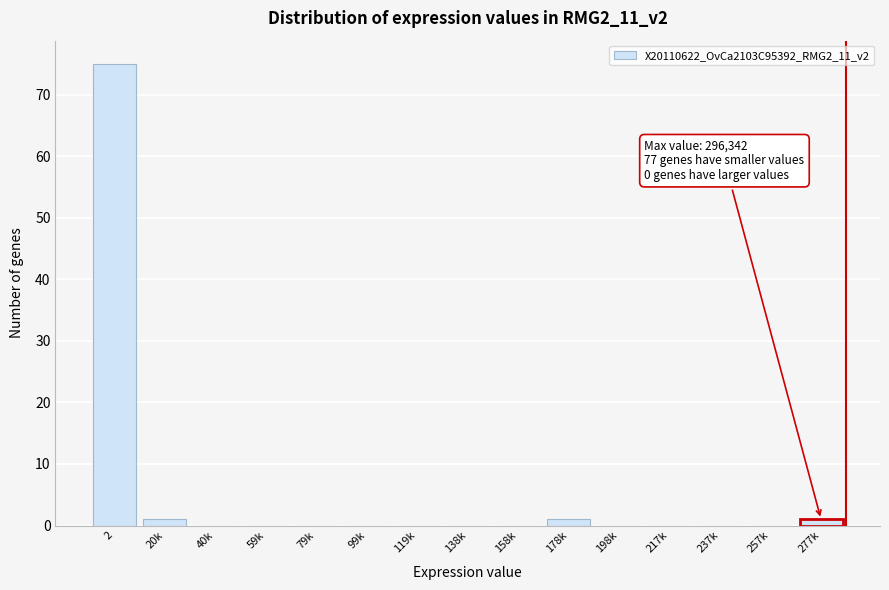

Reading left to right, list all the values displayed in this chart.

2=75	20k=1	40k=0	59k=0	79k=0	99k=0	119k=0	138k=0	158k=0	178k=1	198k=0	217k=0	237k=0	257k=0	277k=1